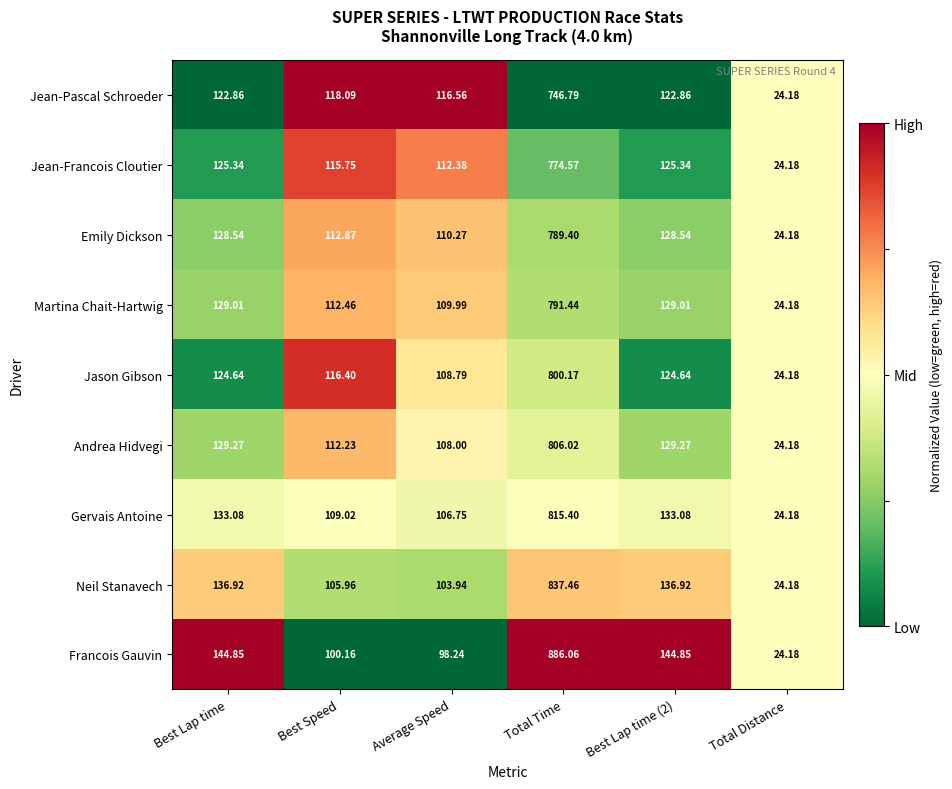

At Best Speed, list the series in order from smallest to largest.

Francois Gauvin, Neil Stanavech, Gervais Antoine, Andrea Hidvegi, Martina Chait-Hartwig, Emily Dickson, Jean-Francois Cloutier, Jason Gibson, Jean-Pascal Schroeder